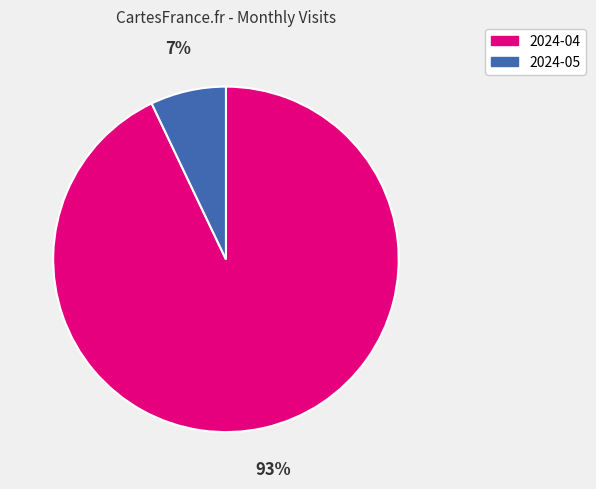

The 2024-05 slice represents 7% of the pie. True or false?

True